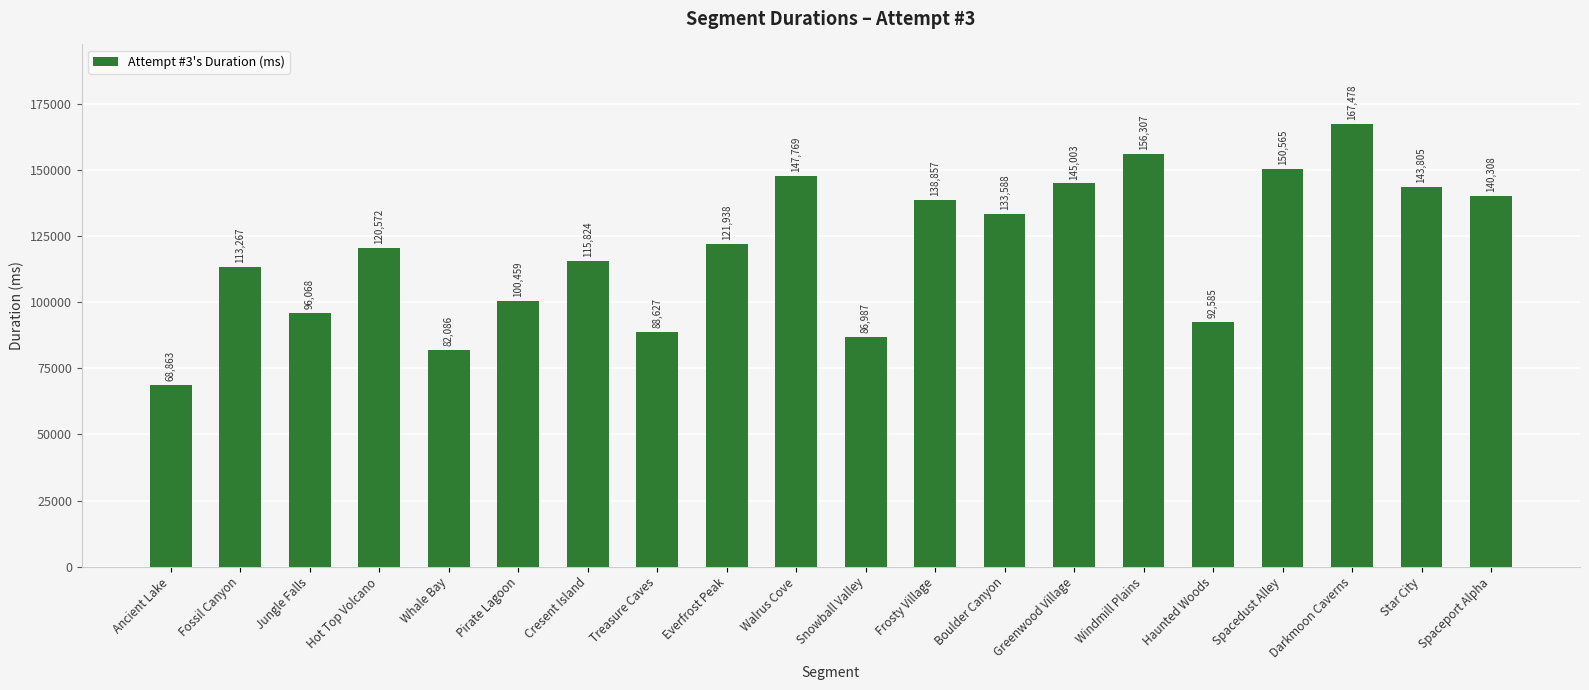

What is the difference between the maximum and second lowest values?

85392